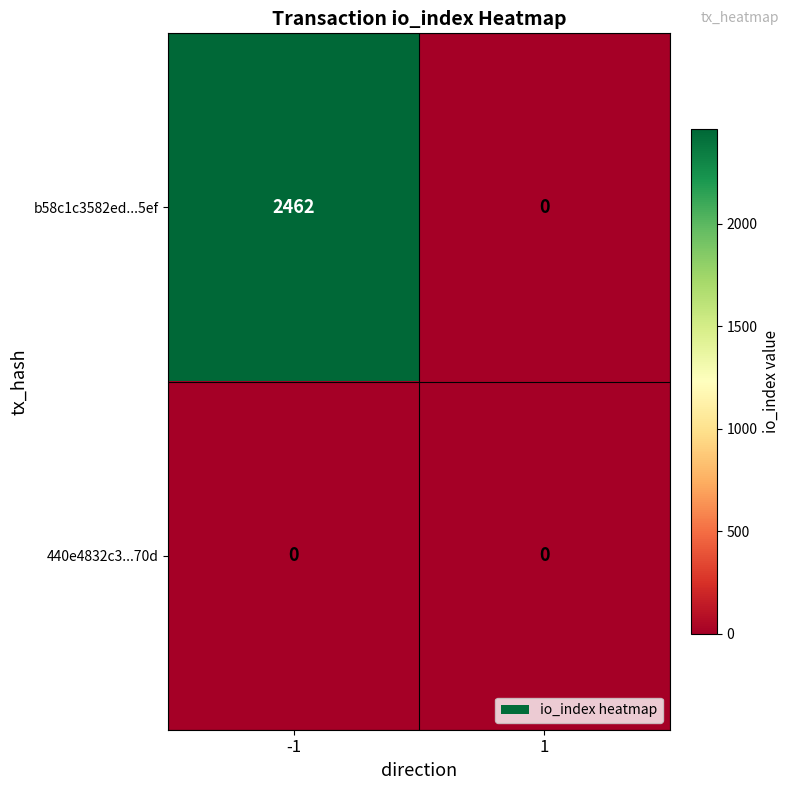

List the series in order of their overall mean, highest first.

b58c1c3582ed...5ef, 440e4832c3...70d